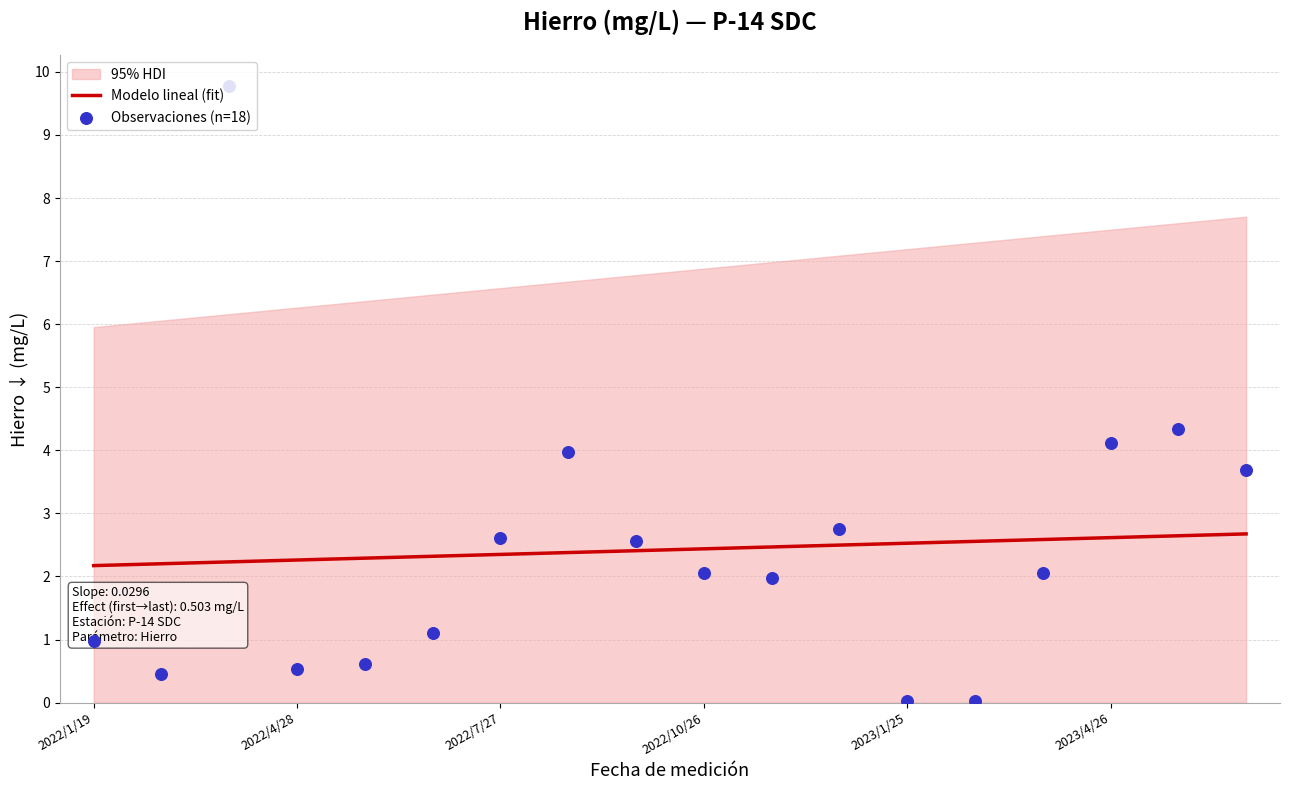

The value of Modelo lineal (fit) at 2023/4/26 is 4.4. True or false?

False